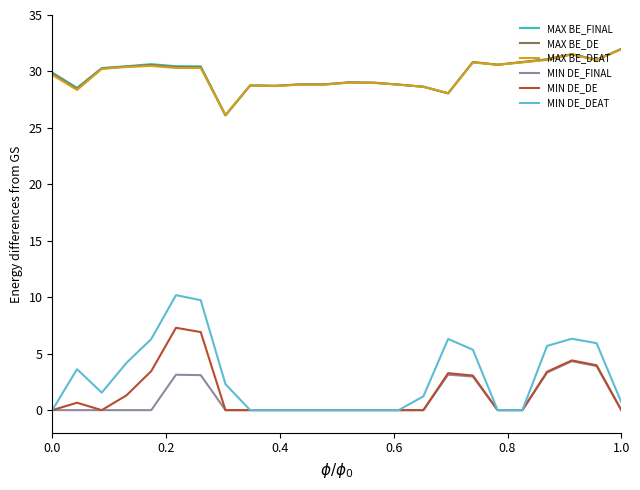

True or false: MIN DE_FINAL and MAX BE_FINAL cross at least once.

False